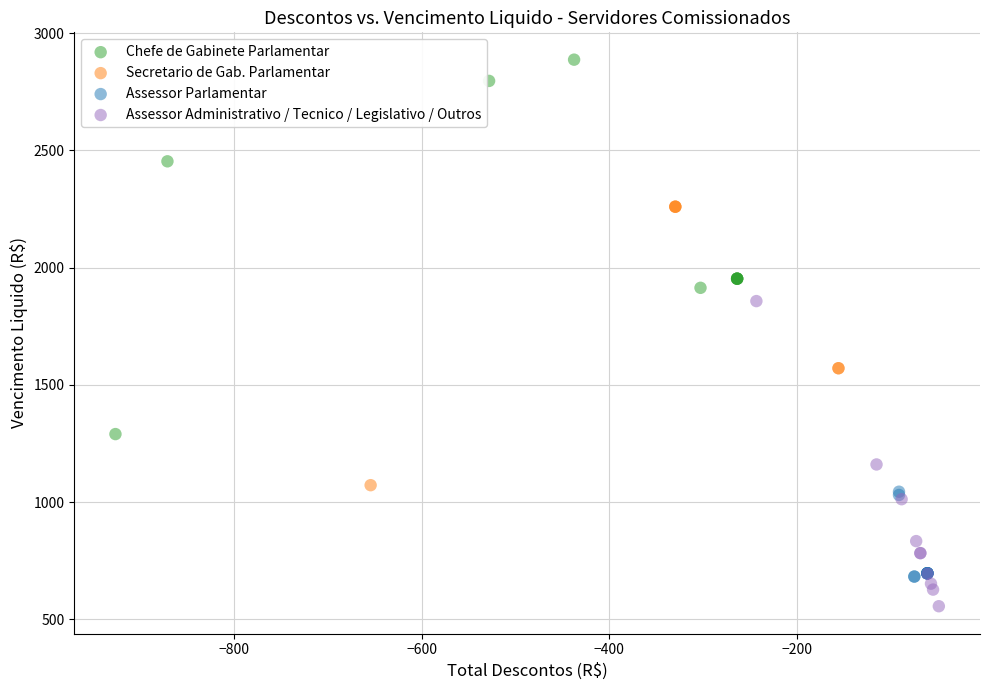

Which series reaches the maximum Y coordinate?

Chefe de Gabinete Parlamentar